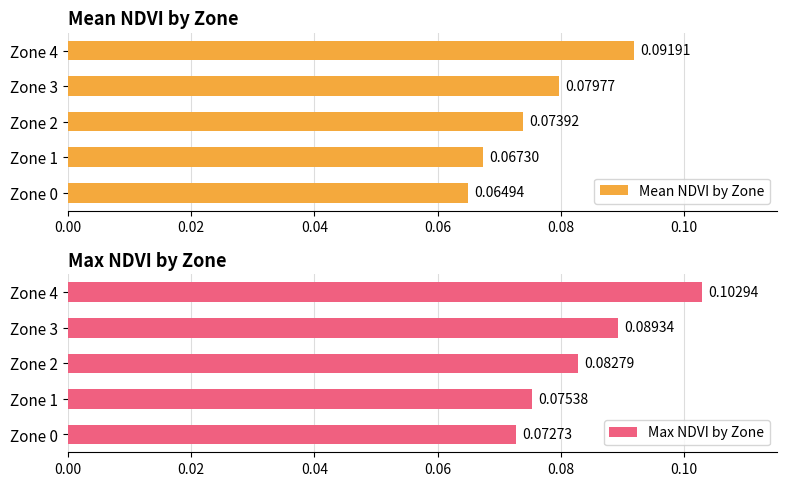

Read the Mean NDVI by Zone value at Zone 3.

0.1